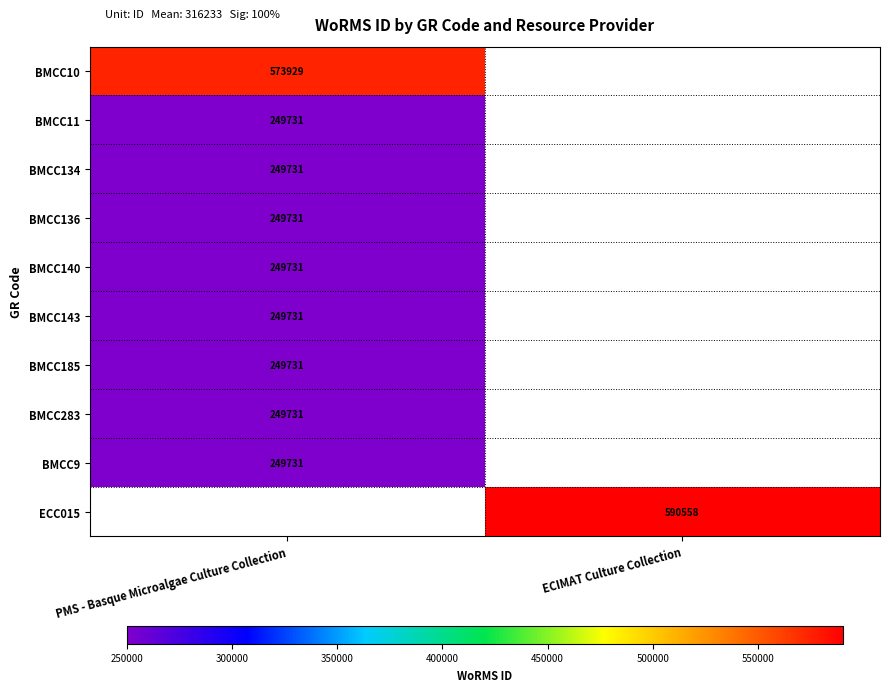

True or false: BMCC283 has a value of 249731 at PMS - Basque Microalgae Culture Collection.

True